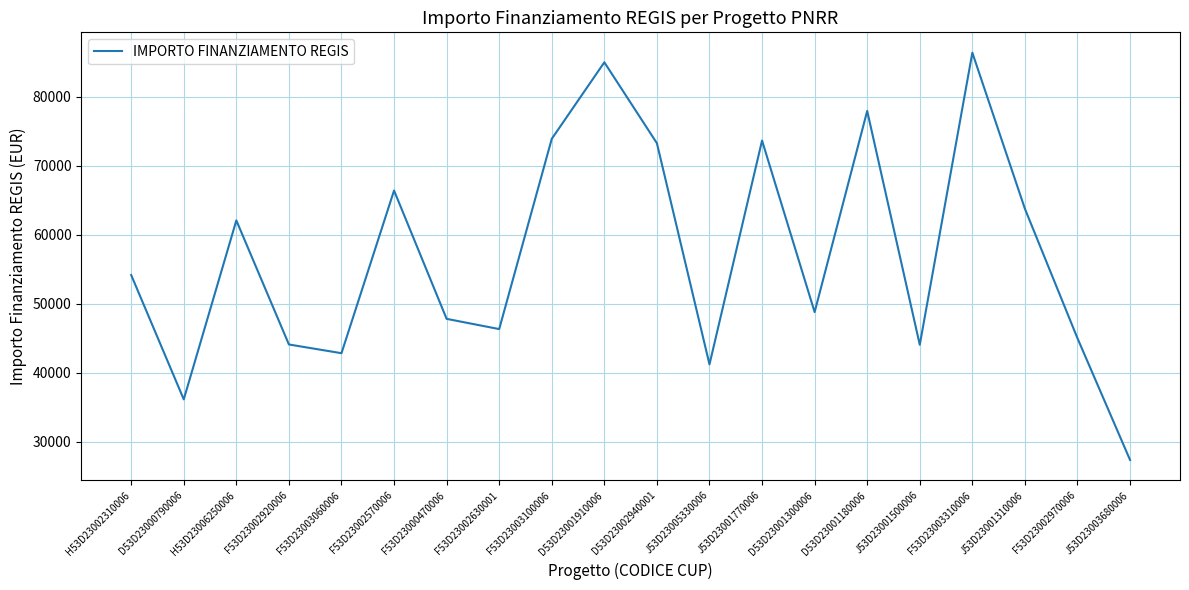

How many interior local valleys (lower than both neighbors) does the data have?

6